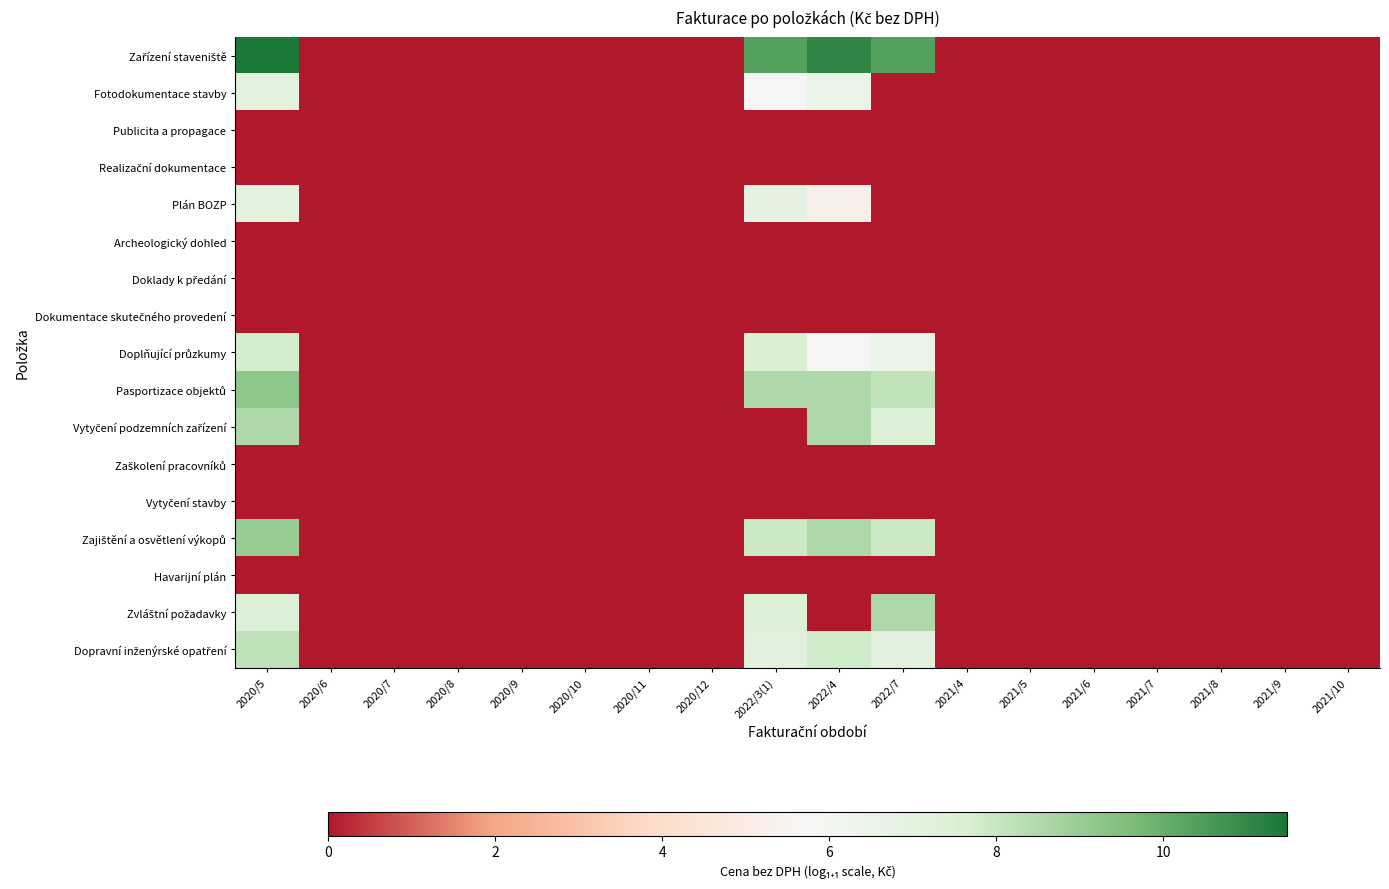

At how many categories does at least one series exceed 5?

4